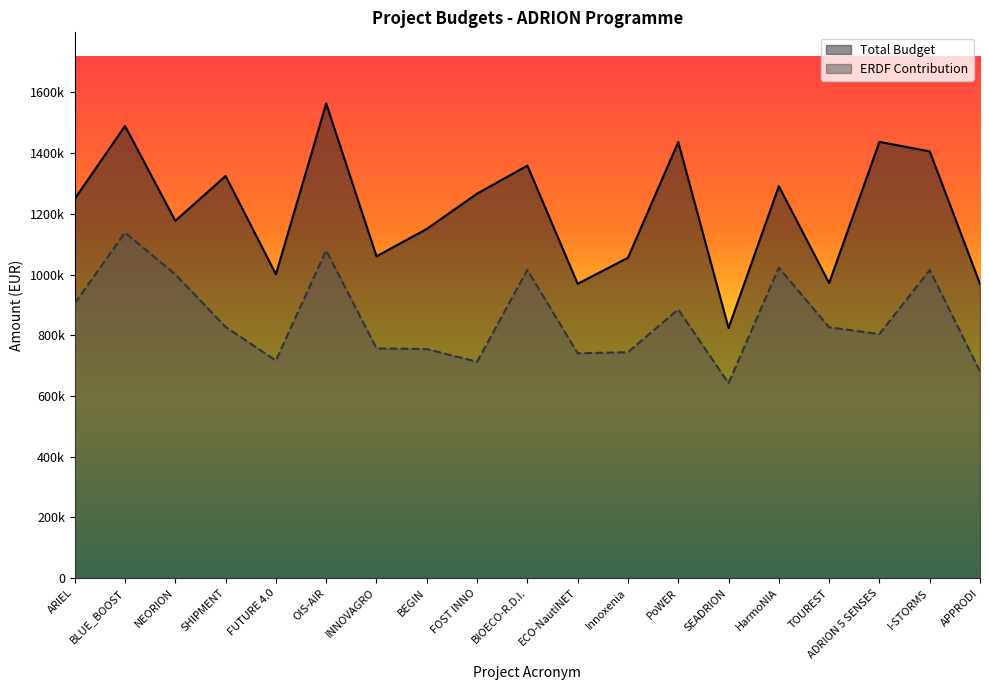

Reading left to right, list all the values displayed in this chart.

Total Budget: 1249234.5	1489422.0	1176925.0	1324655.3	1000726.3	1563496.0	1060000.0	1150200.0	1266482.2	1358801.4	969383.8	1055190.0	1436405.2	823656.0	1290978.6	971817.0	1437076.1	1405787.4	969243.1
ERDF Contribution: 904453.1	1138099.9	1000386.2	827181.8	716399.1	1079591.8	756500.0	754264.5	712470.2	1015496.1	740414.8	743911.5	884888.4	642001.6	1022334.6	826044.4	803833.1	1014792.0	680387.7